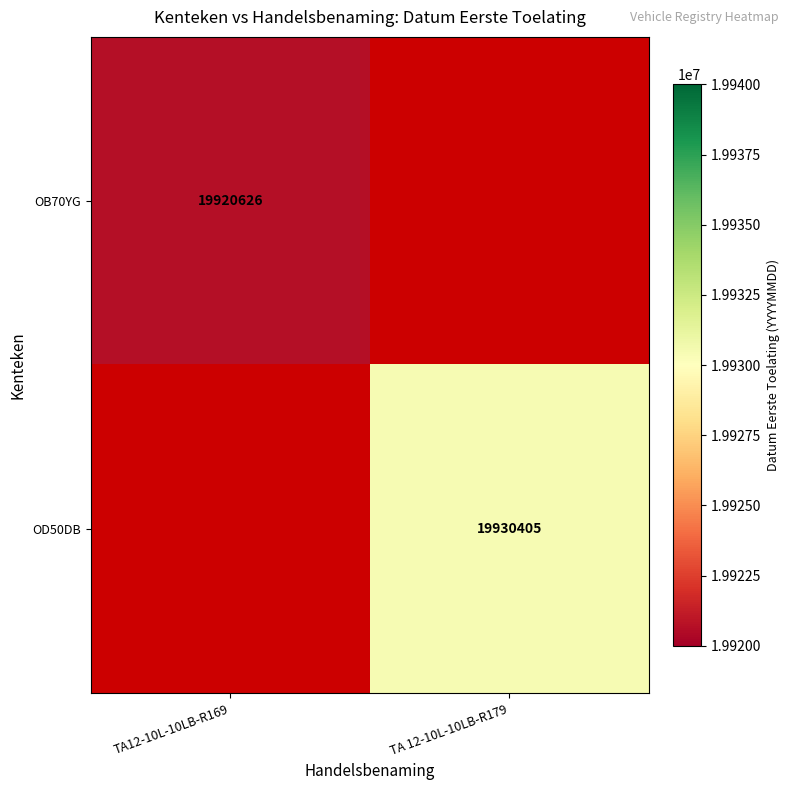

The value of OB70YG at TA12-10L-10LB-R169 is 19920626. True or false?

True